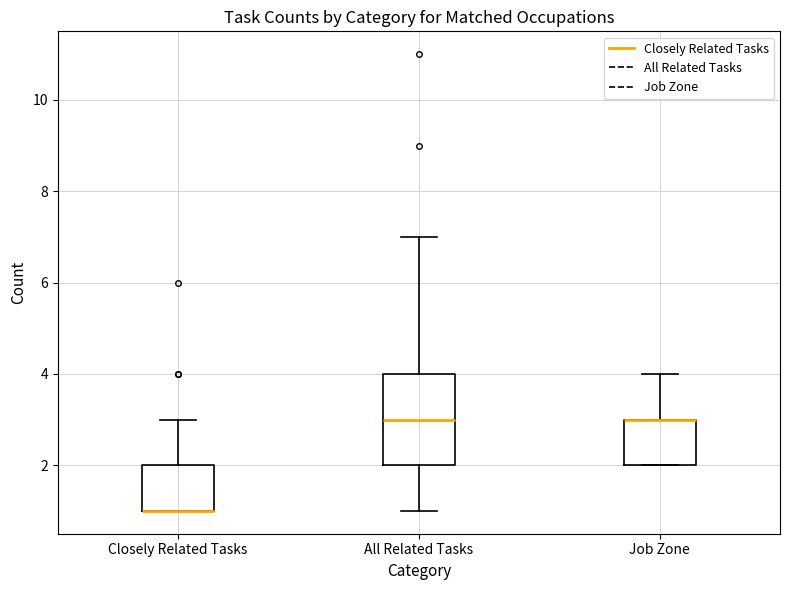

Reading left to right, read every box against the y-axis: the position of its median line, the range the box covers, and the ends of its whiskers. The values are not printed on the chart, so give them approximately, as read against the axis.

Closely Related Tasks: median 1 (drawn on the box's lower edge), box 1 to 2, whiskers 1 to 3
All Related Tasks: median 3, box 2 to 4, whiskers 1 to 7
Job Zone: median 3 (drawn on the box's upper edge), box 2 to 3, whiskers 2 to 4